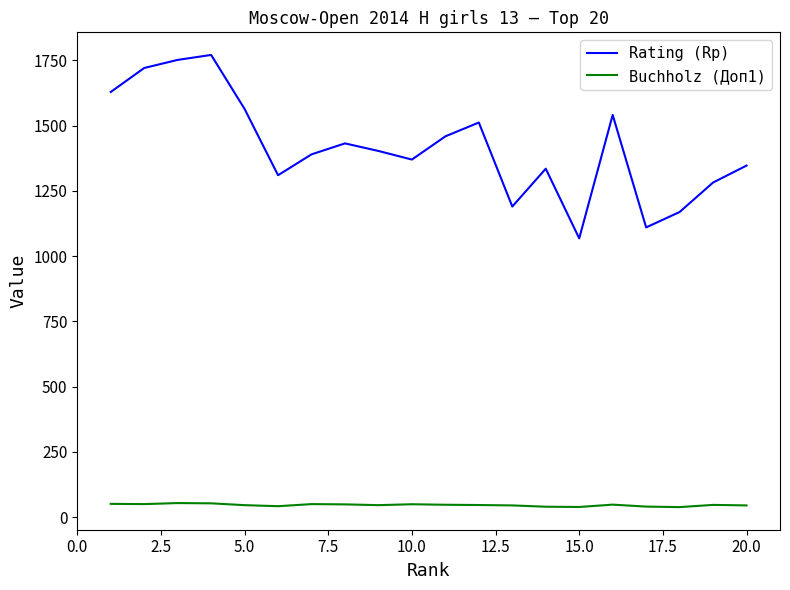

What is the difference between the second highest and second lowest values in the Rating (Rp) series?

642.0